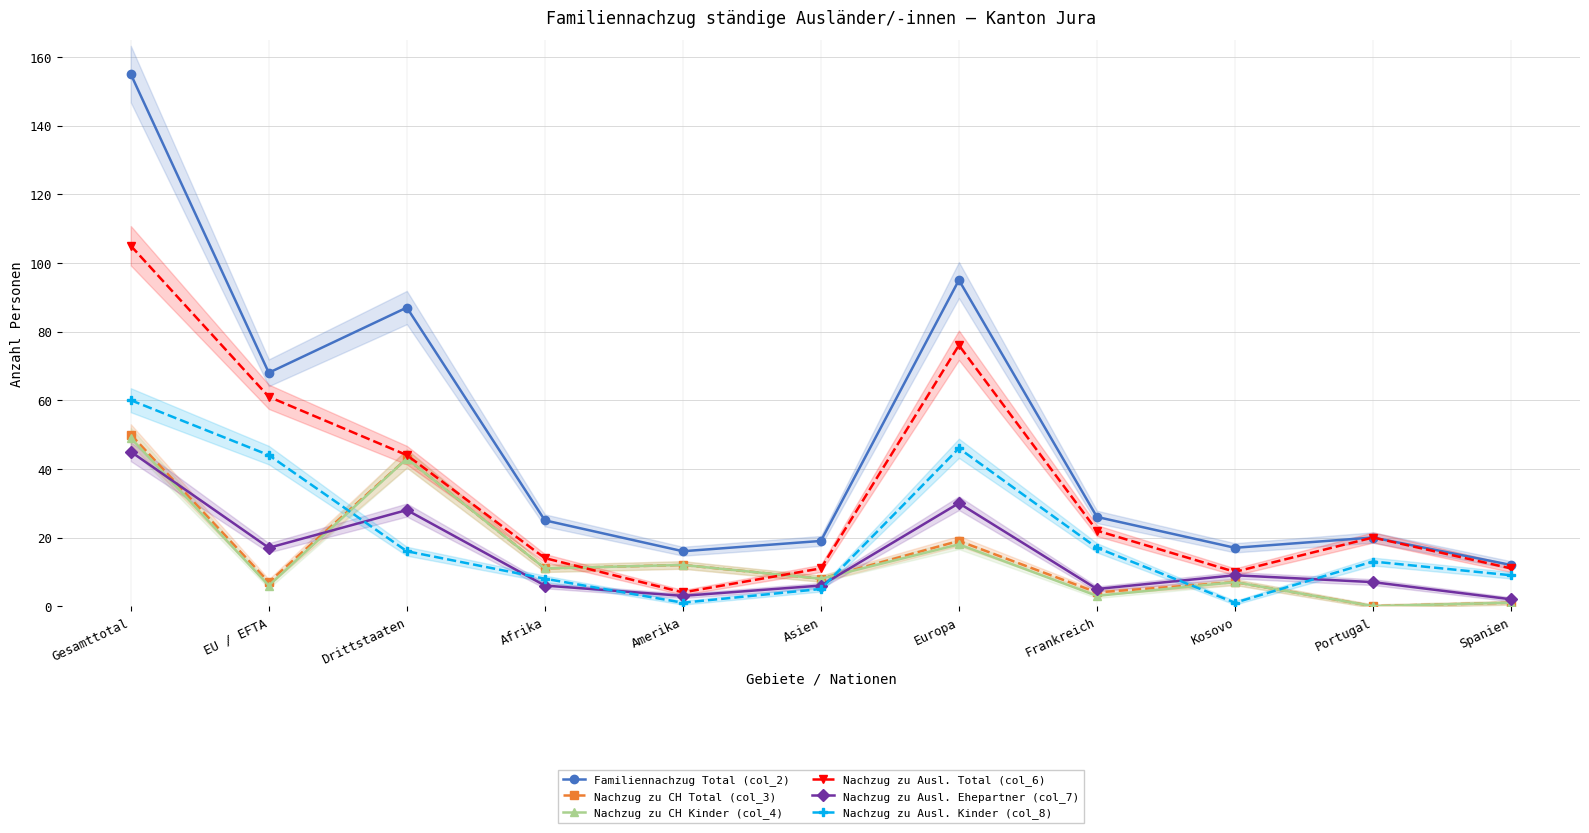

Where is the first local maximum for Nachzug zu Ausl. Total (col_6)?

Europa